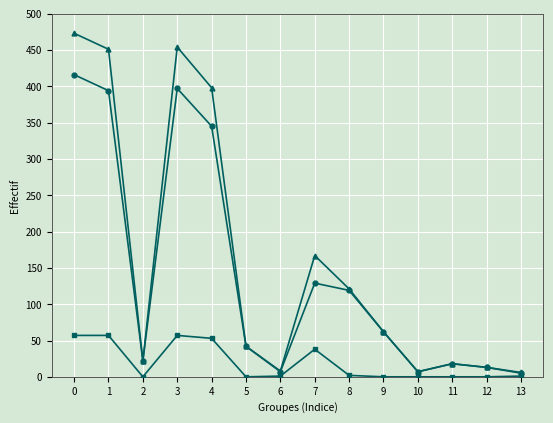

What is the greatest value displayed?

473